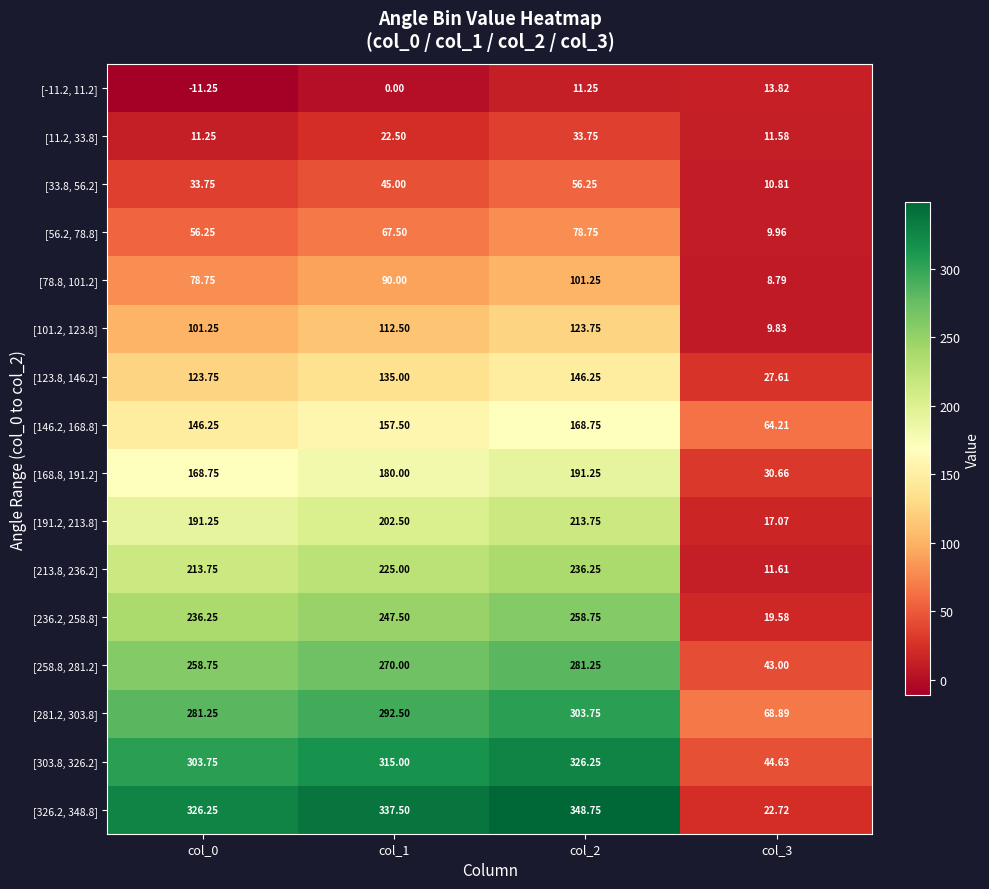

Is the value of [303.8, 326.2] at col_1 greater than the value of [11.2, 33.8] at col_3?

Yes